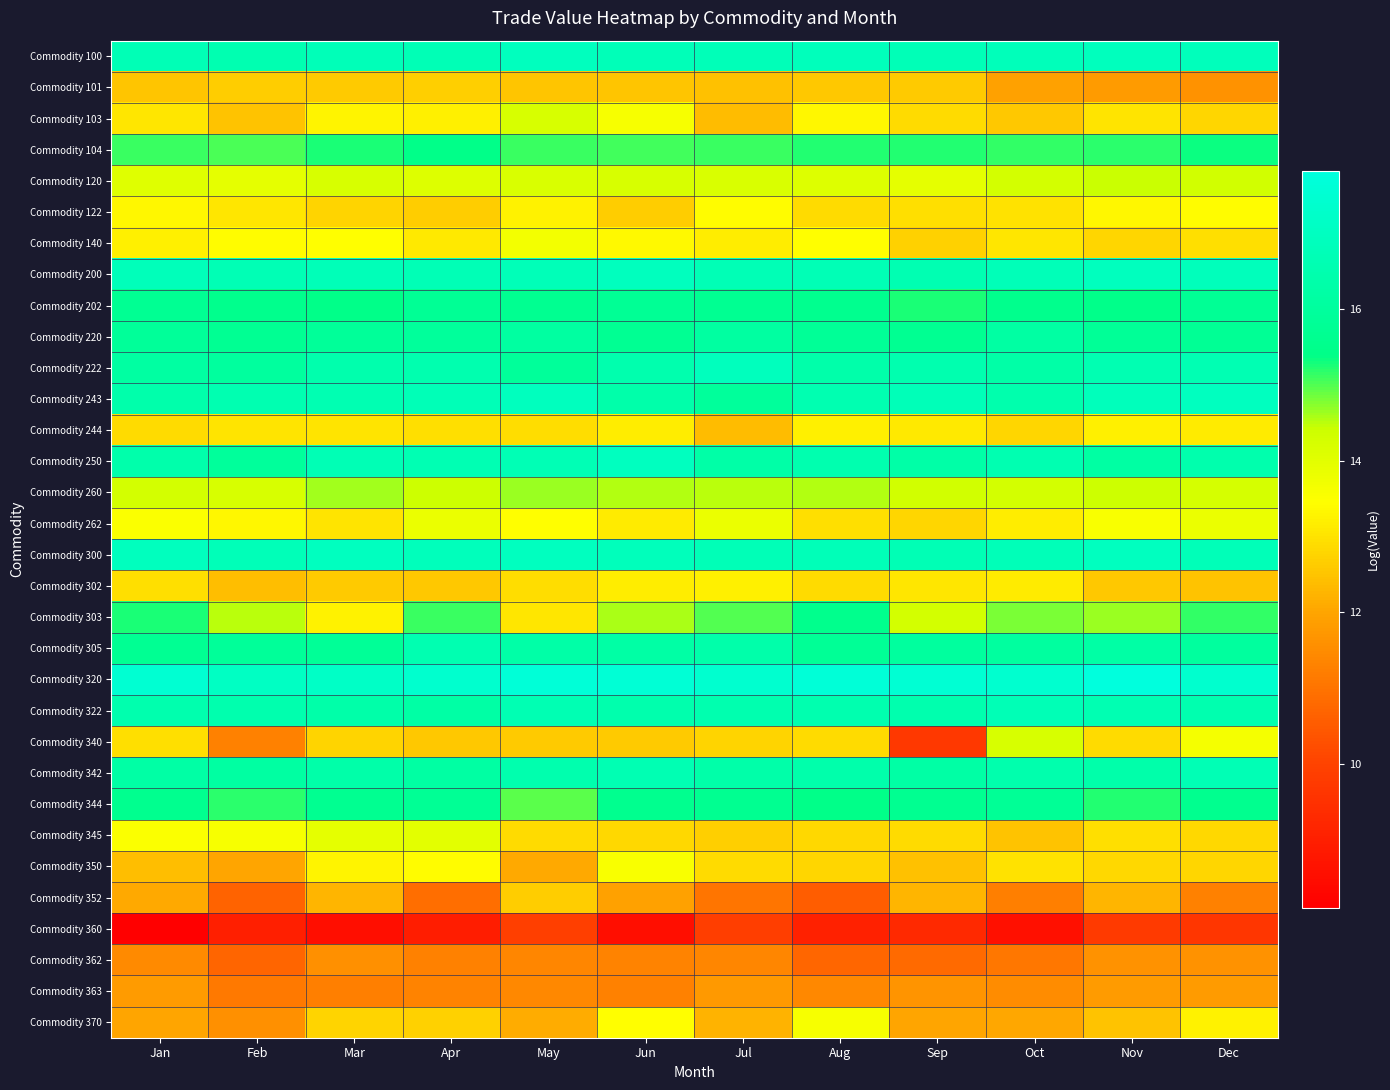

Which series has the largest range (max minus min)?

Commodity 340